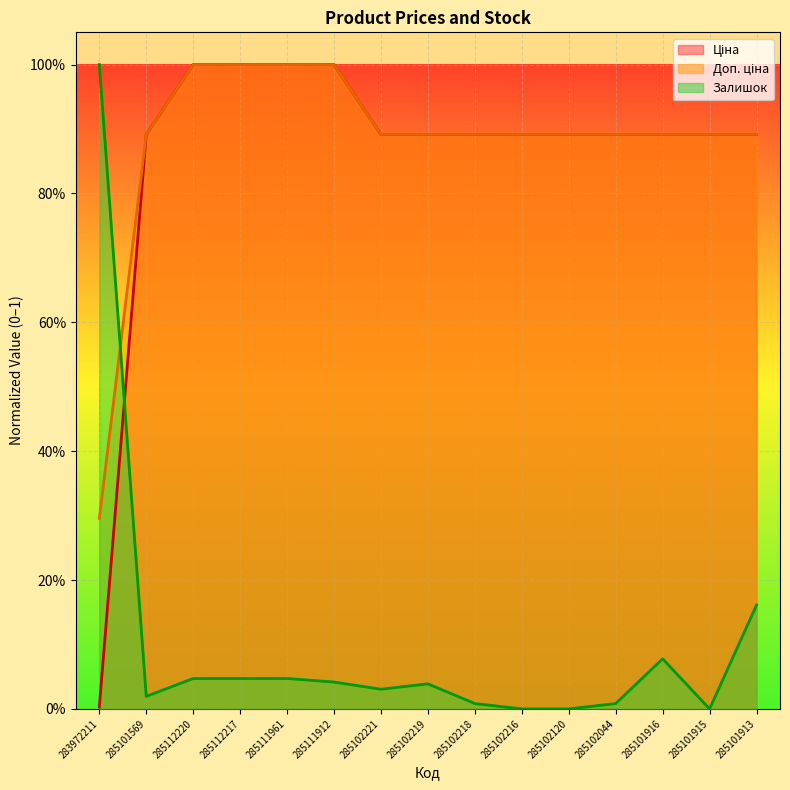

What position from the right is 285101915?

2